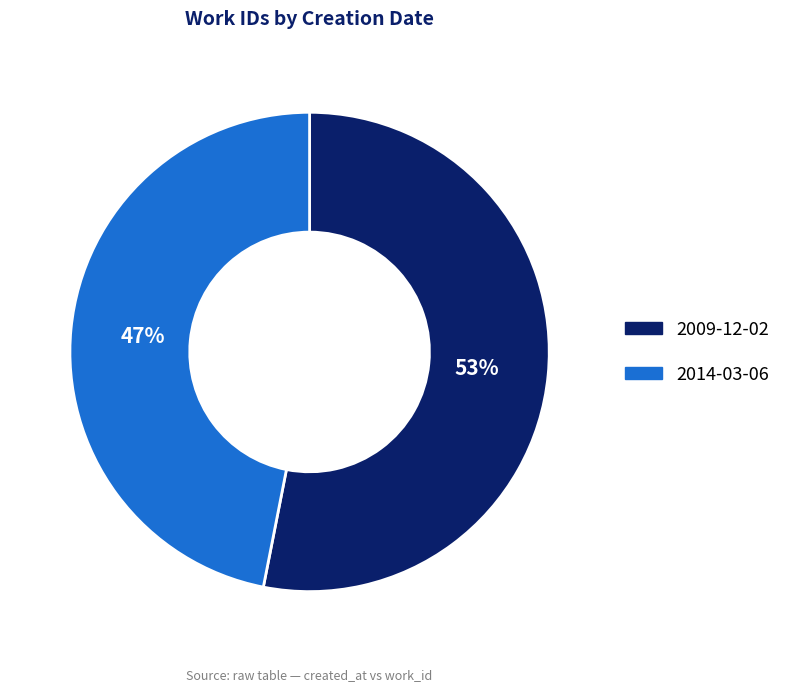

Which category has the biggest portion of the pie?

2009-12-02